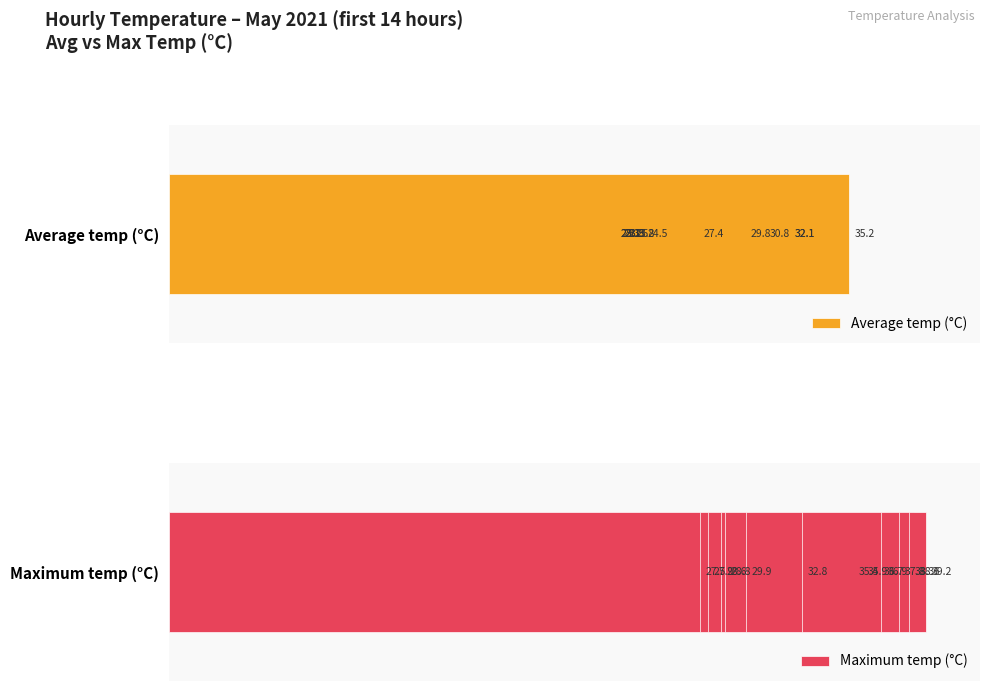

How many data points in Average temp (°C) are above 24?

7